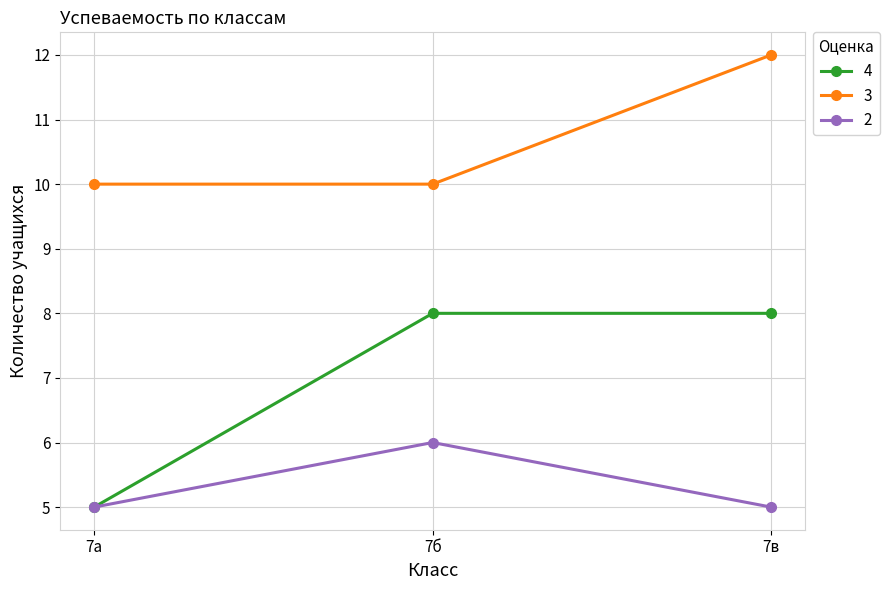

What is the value of the 2 point at the 3rd from the left?

5